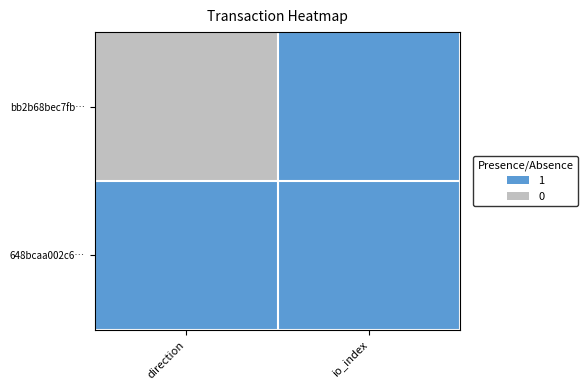

Reading left to right, list all the values displayed in this chart.

bb2b68bec7fb…: direction=0	io_index=1
648bcaa002c6…: direction=1	io_index=1